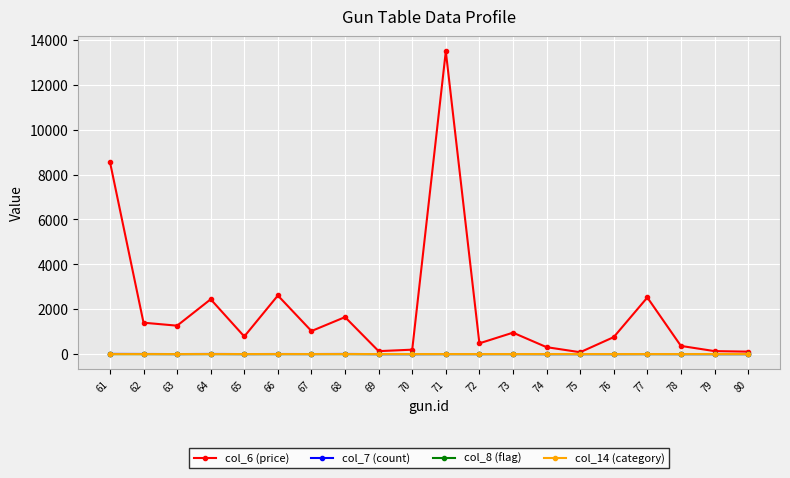

Which series changed the most between 61 and 77?

col_6 (price)